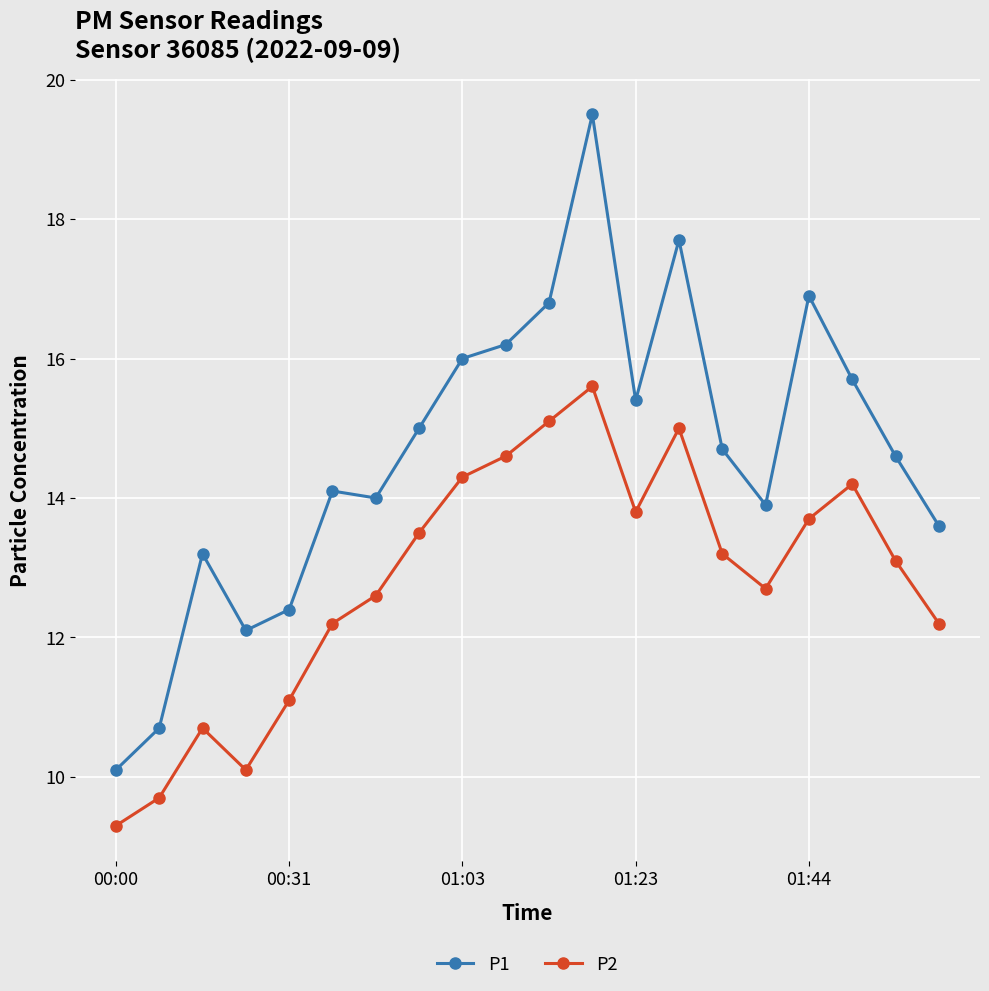

What is the average value of the P1 series?

14.6